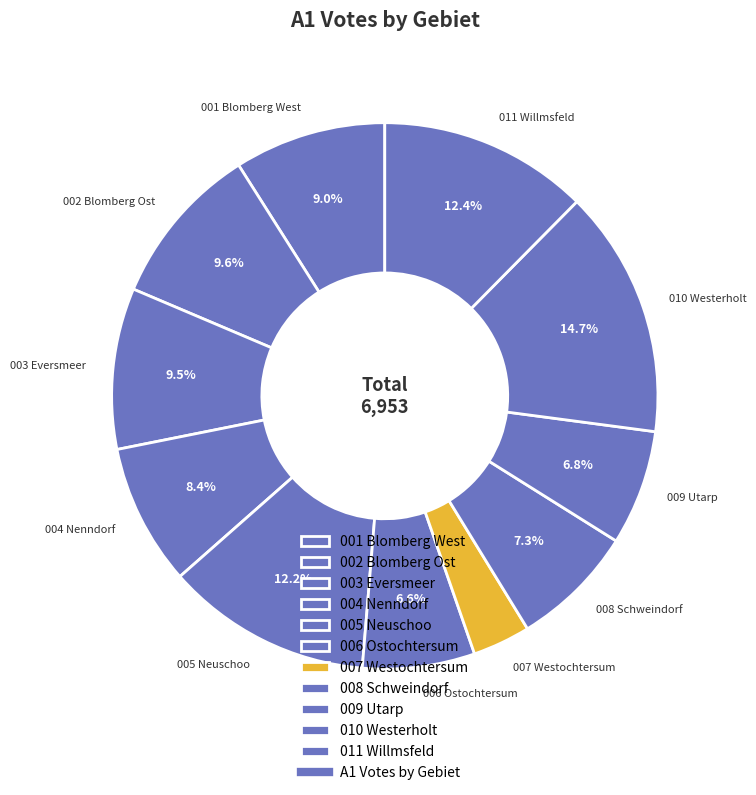

Which has a higher value, 004 Nenndorf or 011 Willmsfeld?

011 Willmsfeld